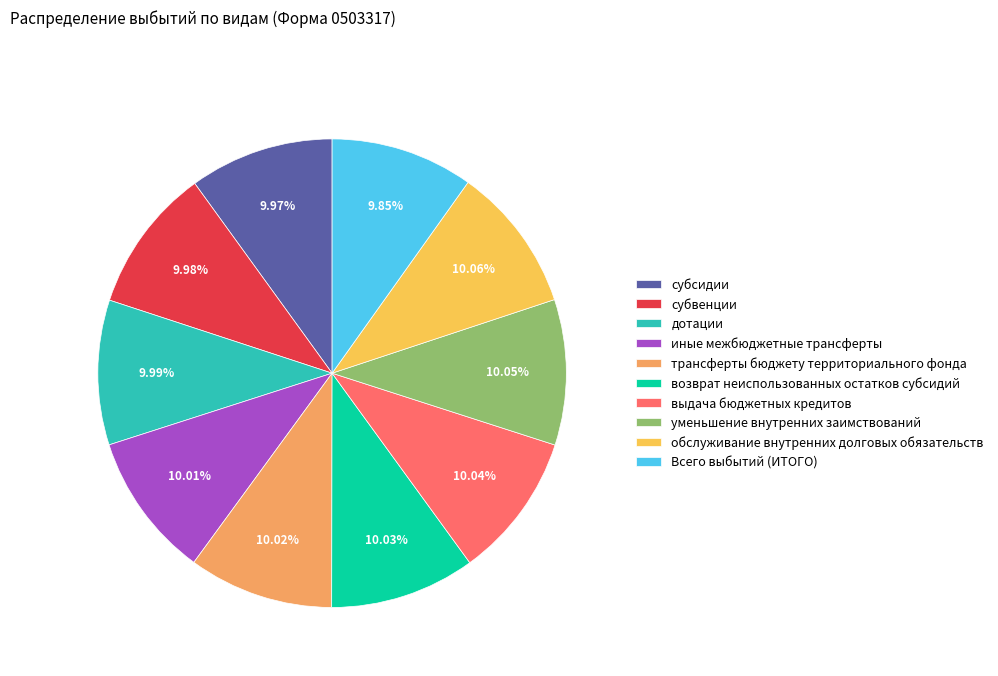

To the nearest percent, what portion does субвенции represent?

10%